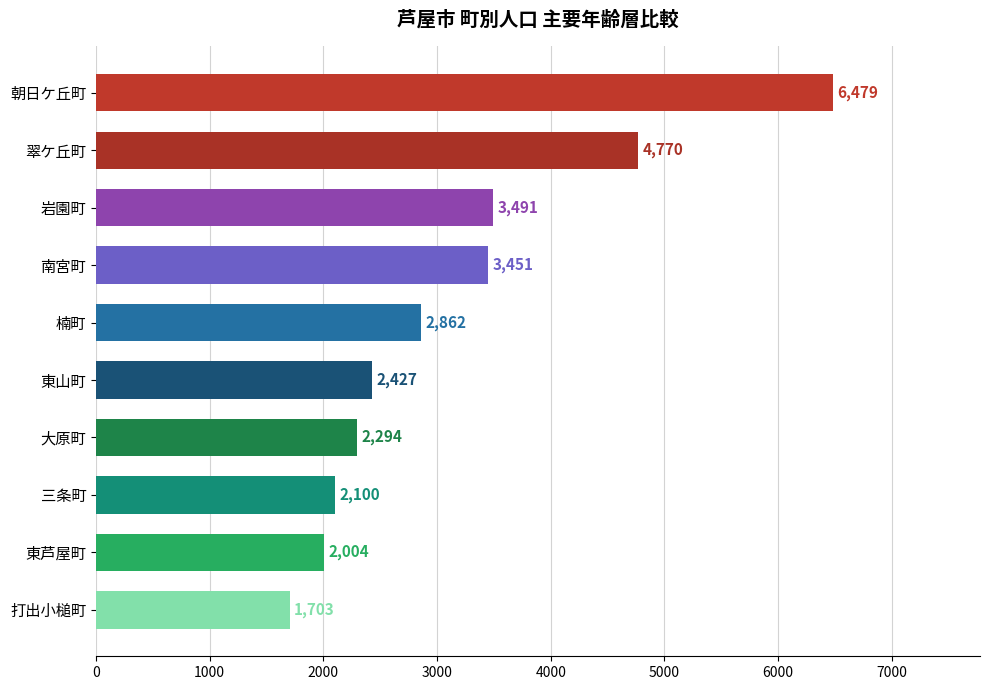

What is the difference between the maximum and minimum values?

4776